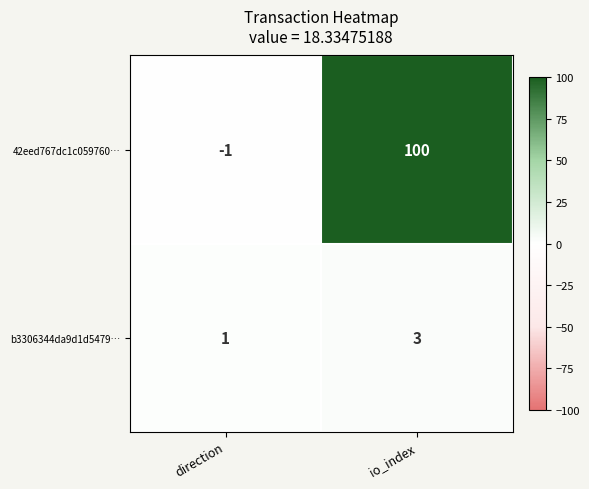

What is the greatest value displayed?

100